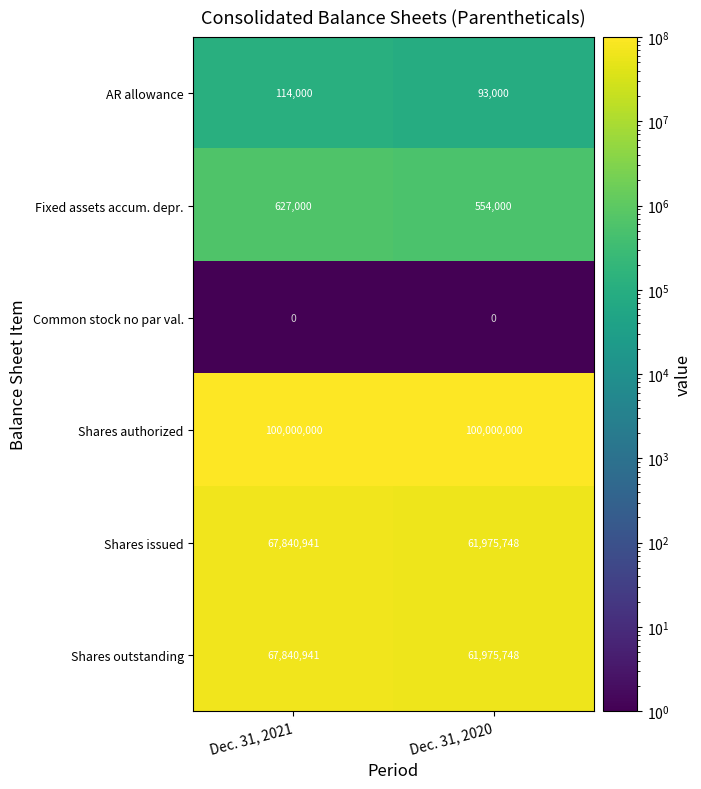

Reading left to right, extract all data points from this chart.

AR allowance: 114000	93000
Fixed assets accum. depr.: 627000	554000
Common stock no par val.: 0	0
Shares authorized: 100000000	100000000
Shares issued: 67840941	61975748
Shares outstanding: 67840941	61975748